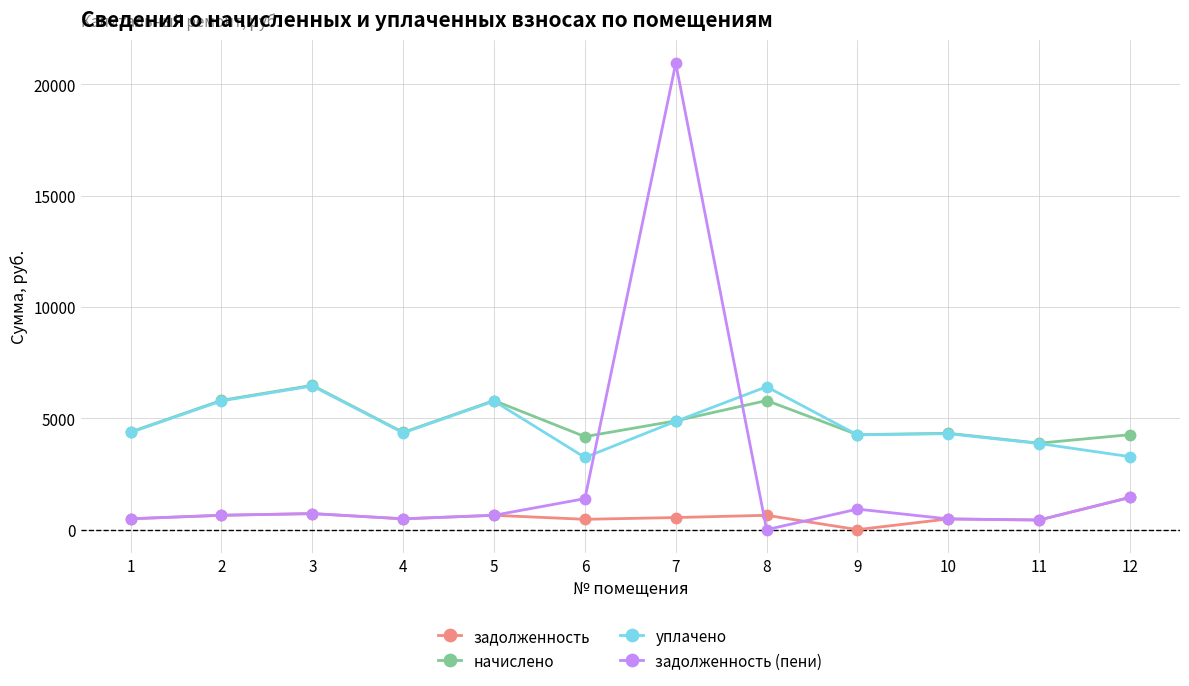

What is the total value across all series at 1?

9728.5